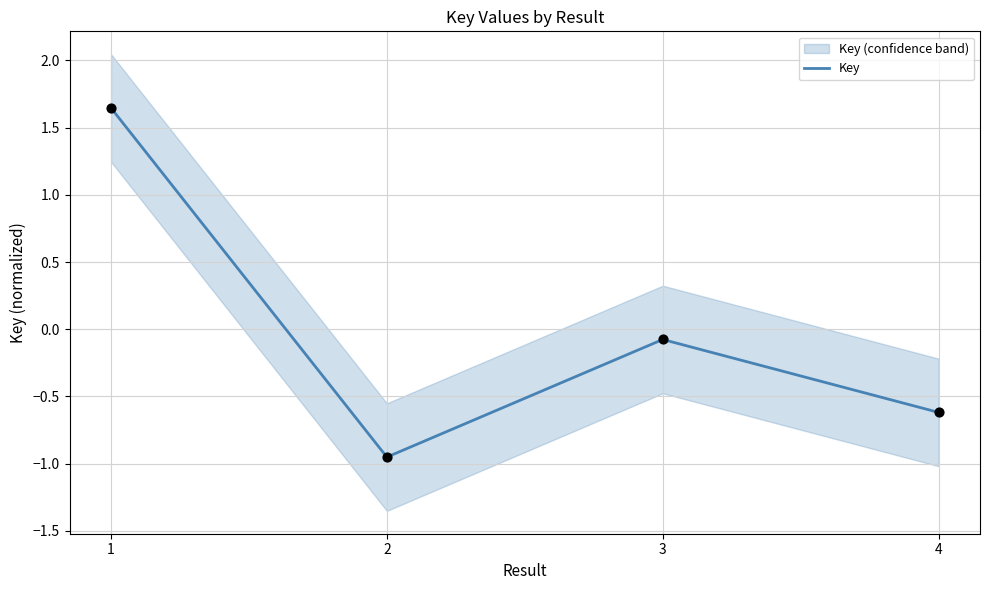

What is the change in value from 1 to 2?

-2.6